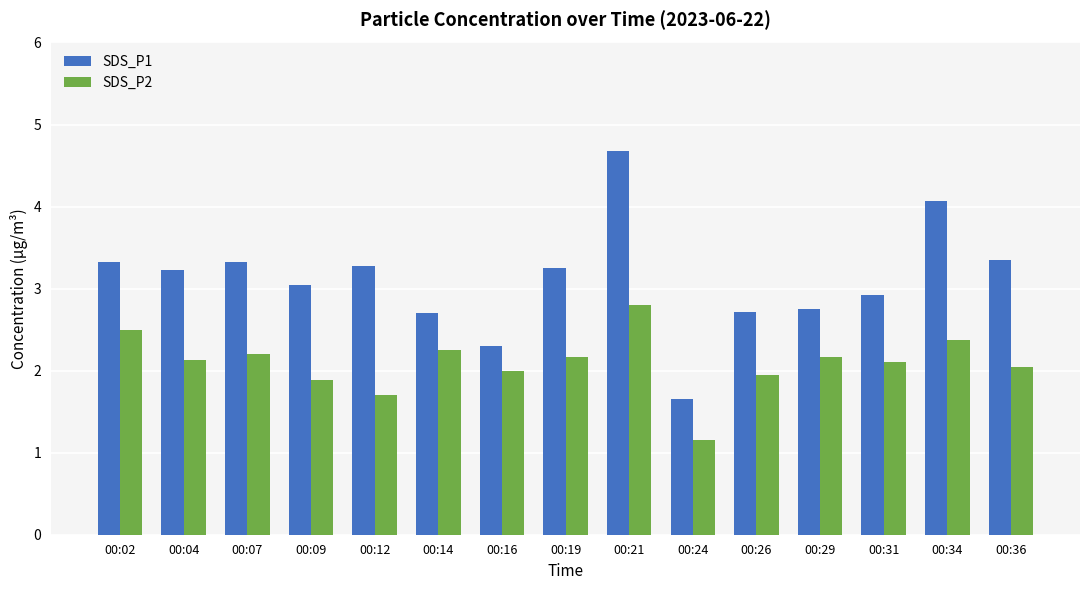

Rank the series by their maximum value, from highest to lowest.

SDS_P1, SDS_P2